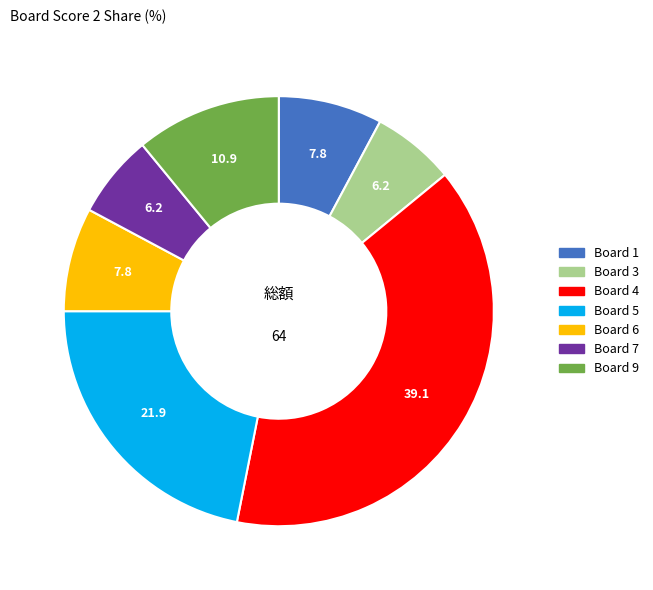

Is there a majority slice in this chart?

No